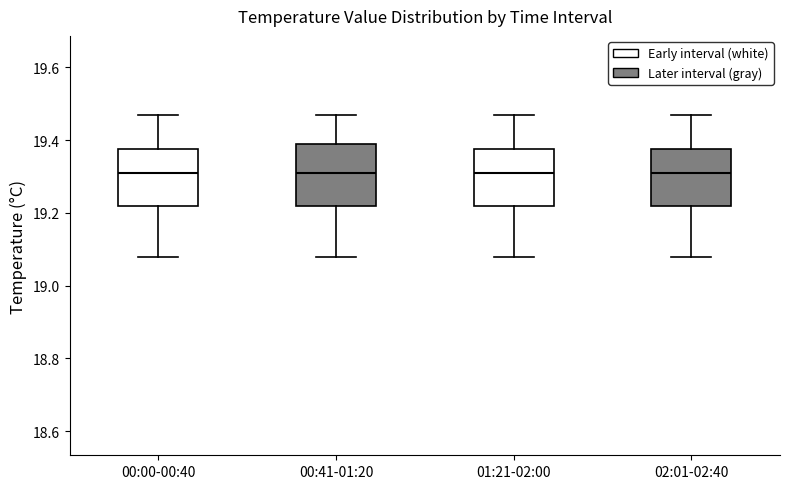

Where does the upper whisker of the box for 00:41-01:20 end on the y-axis? The values are not printed on the chart, so give them approximately, as read against the axis.

19.48